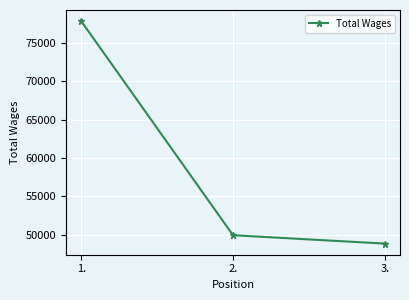

What is the ratio of the value at 2. to the value at 1.?

0.6